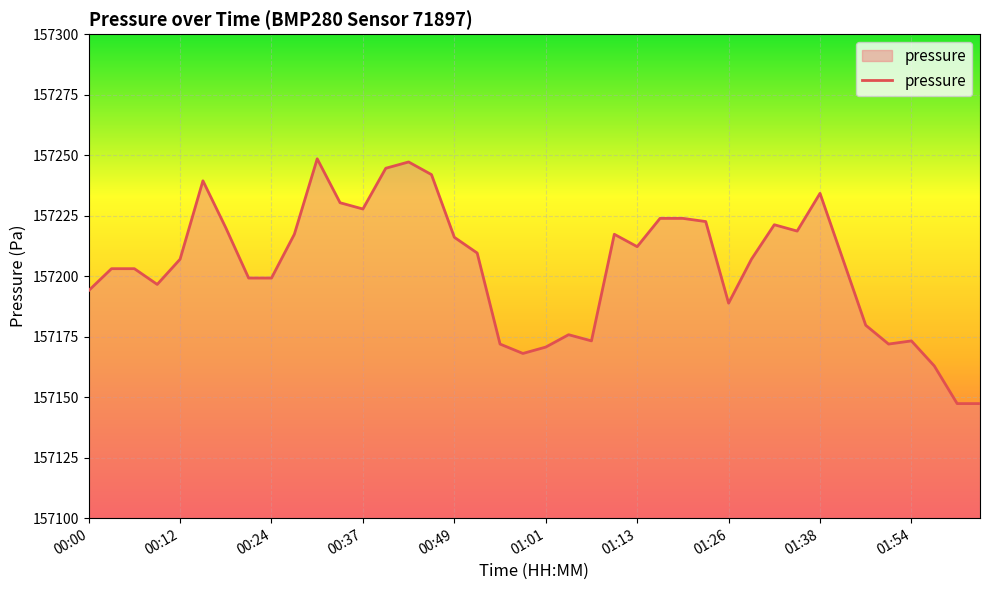

True or false: the data has more than 1 interior local peaks.

True